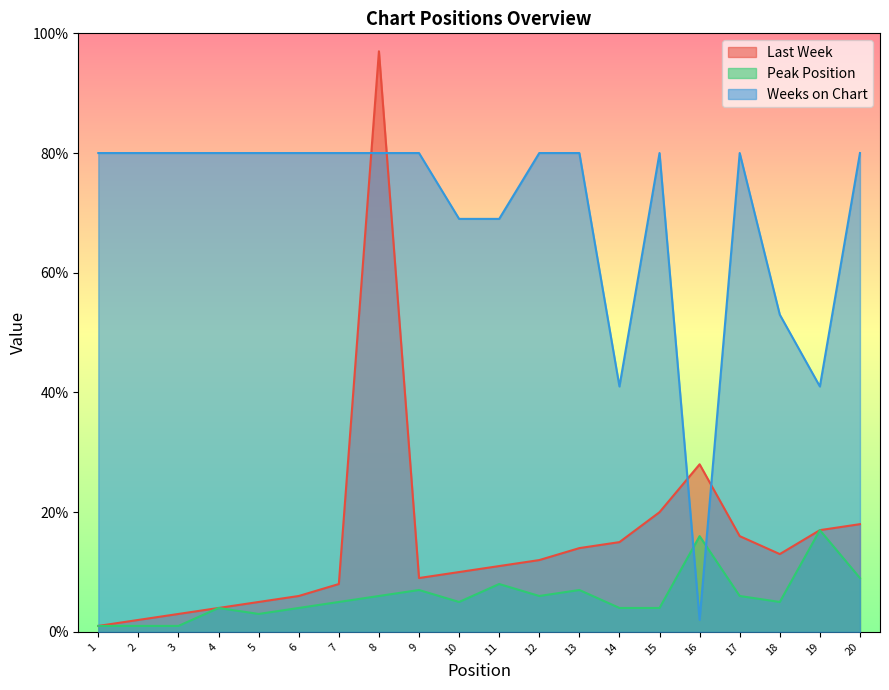

How many values in the Last Week series exceed 12?

9